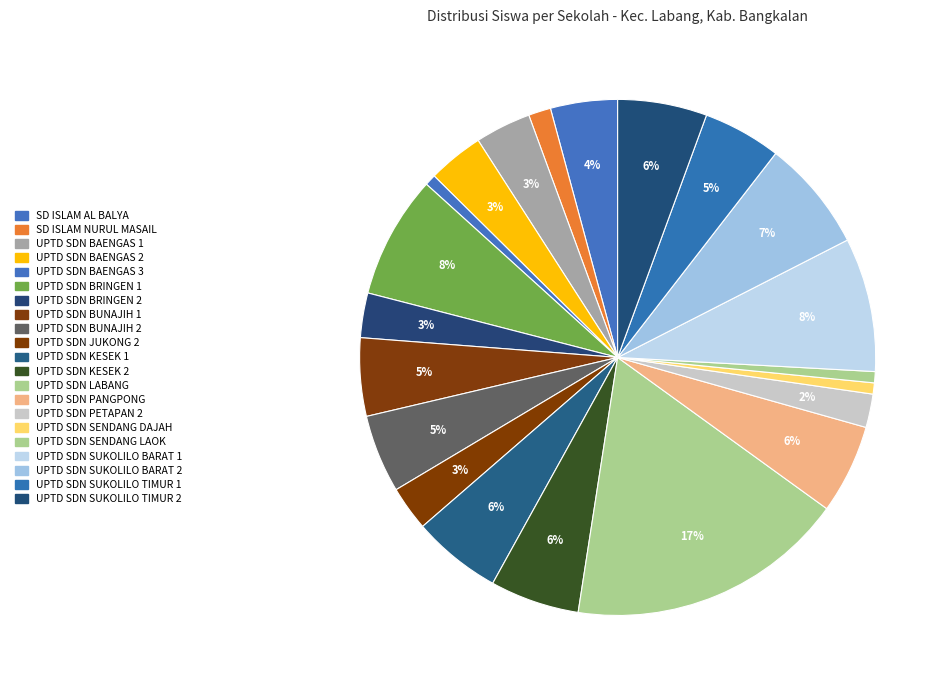

What percentage is the UPTD SDN BRINGEN 1 slice, to the nearest percent?

8%